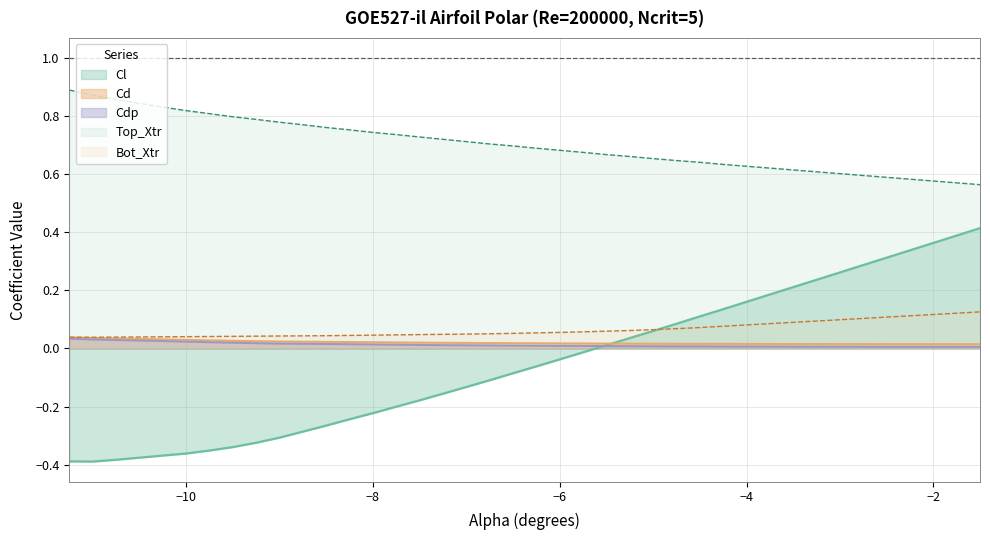

True or false: Top_Xtr and Cd intersect in this chart.

False